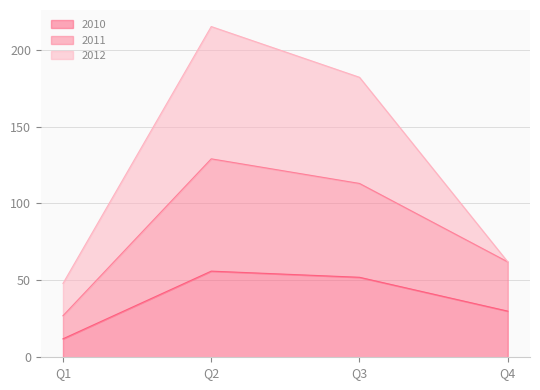

At how many categories does at least one series exceed 95?

2